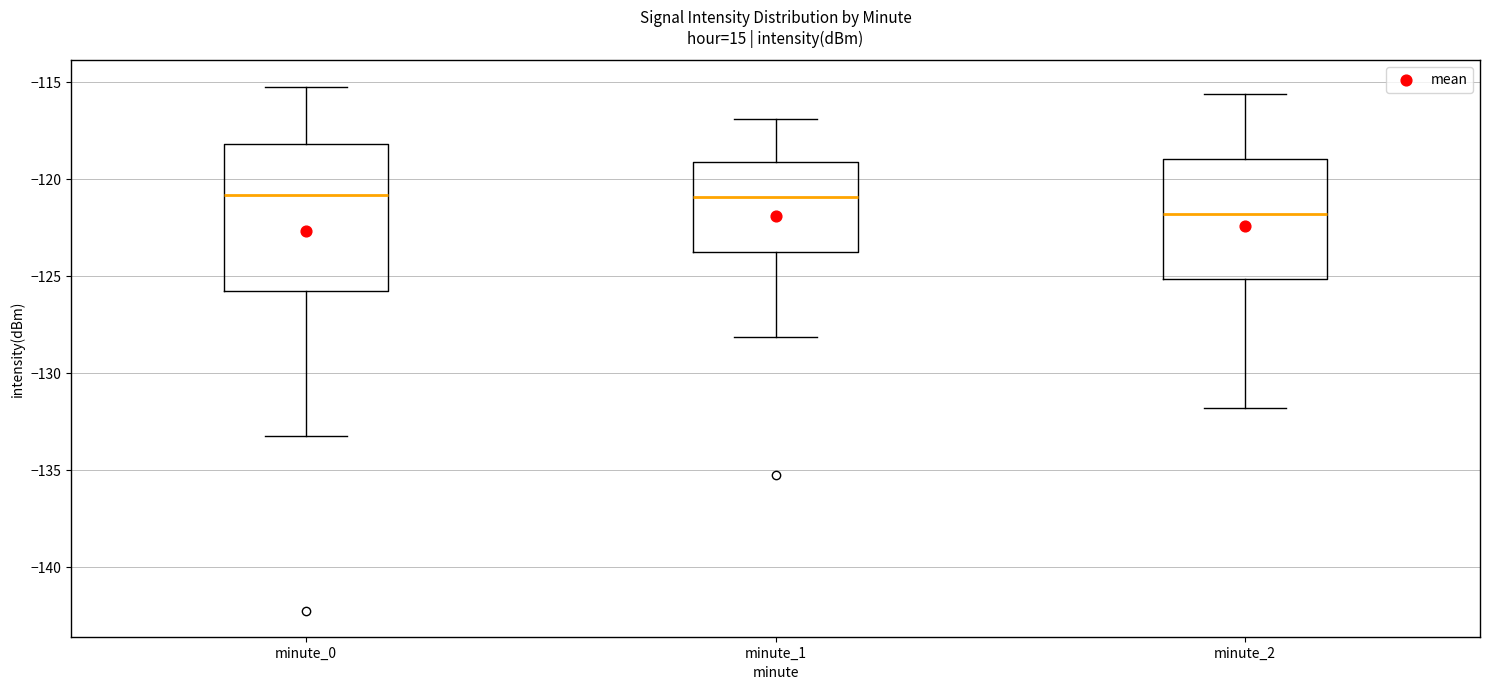

Comparing the boxes themselves (not the whiskers), which one is the tallest?

minute_0